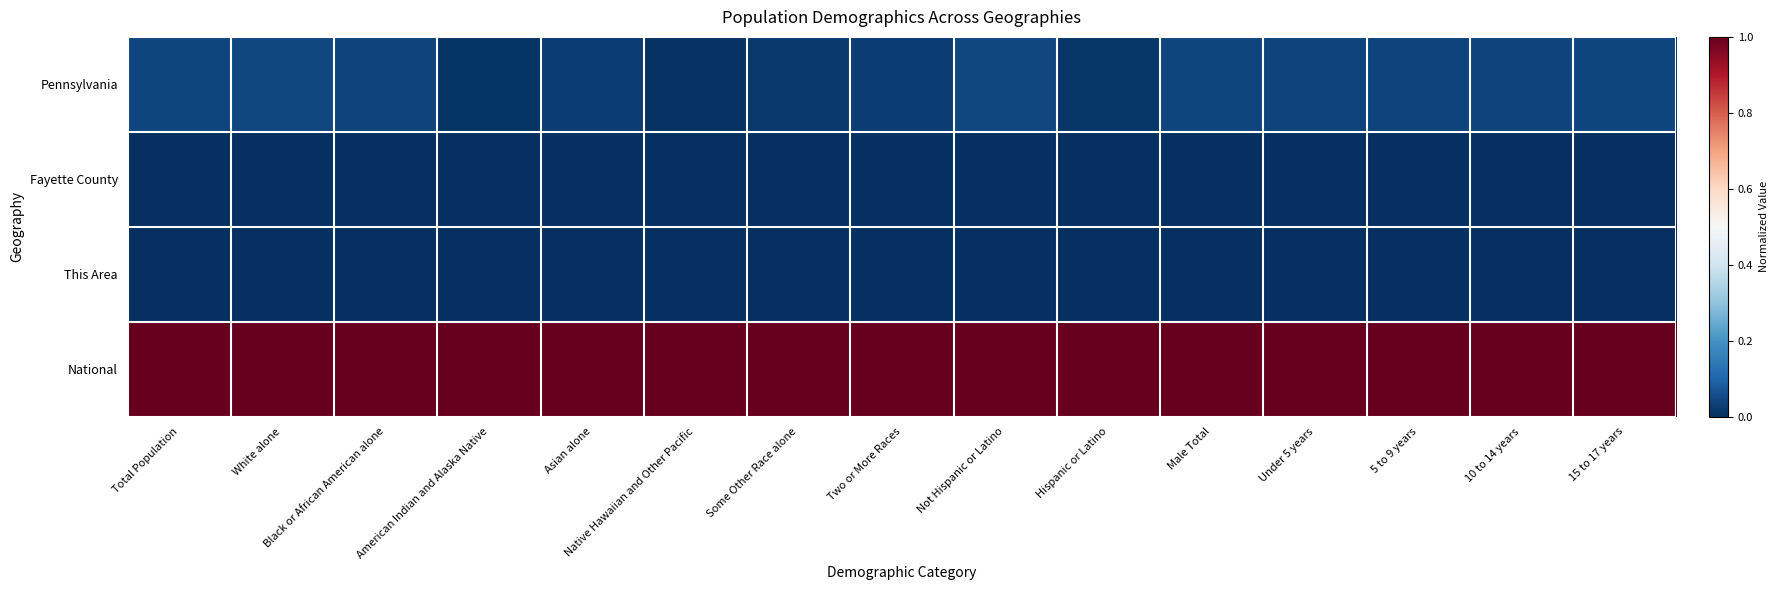

At which category is the sum across all series the highest?

White alone